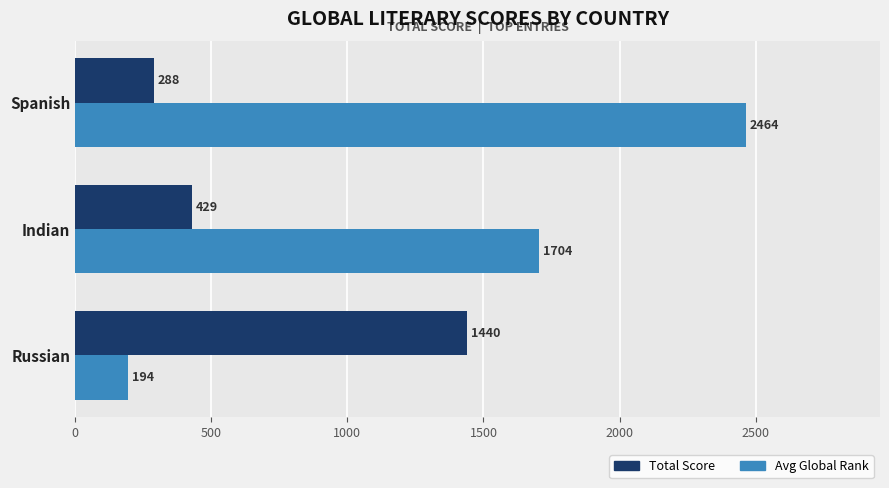

What is the sum of the Avg Global Rank values at Indian and Spanish?

4168